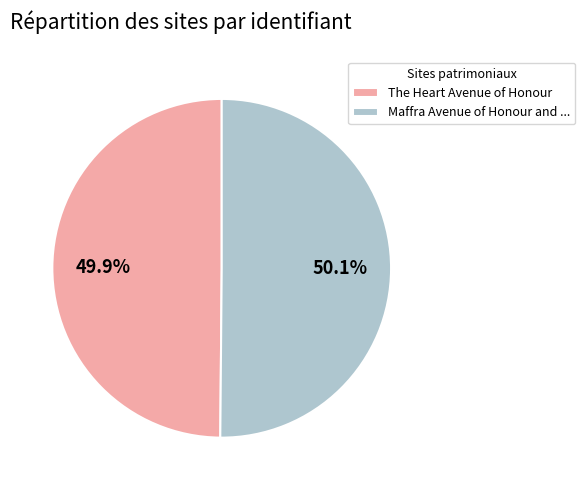

Combined, do The Heart Avenue of Honour and Maffra Avenue of Honour and ... account for over 50%?

Yes